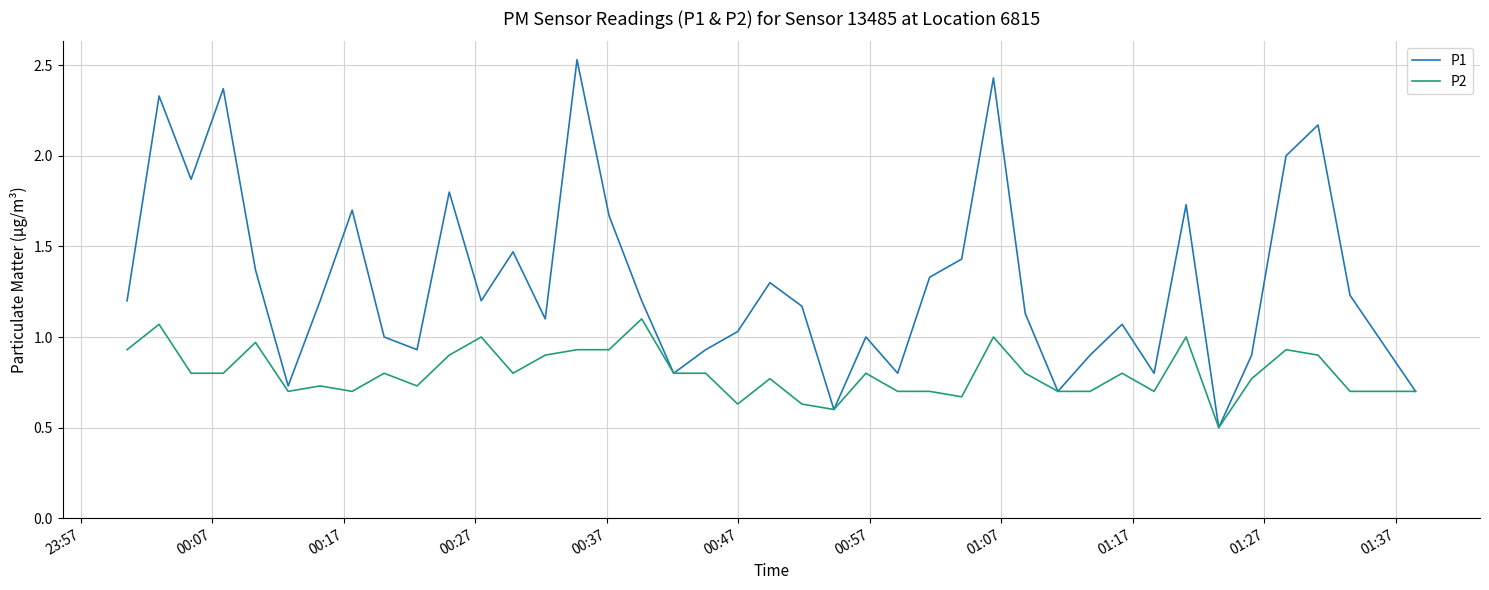

What is the lowest value of the P2 series?

0.5